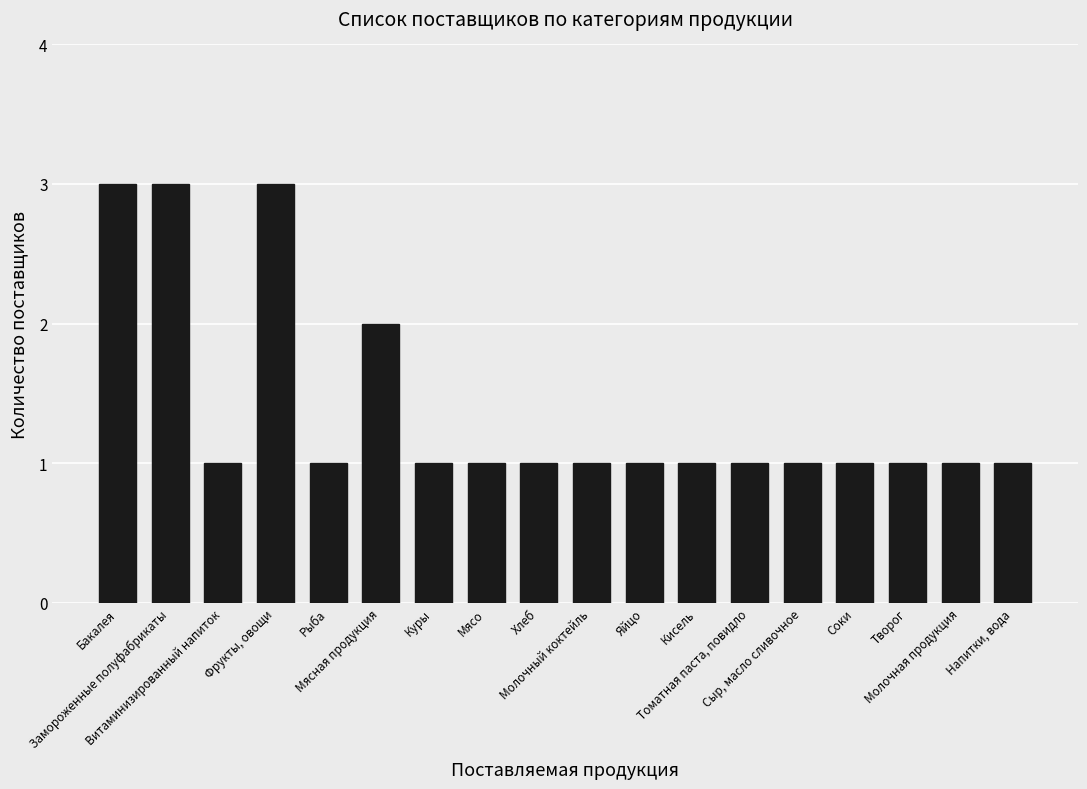

What is the sum of all values?

25